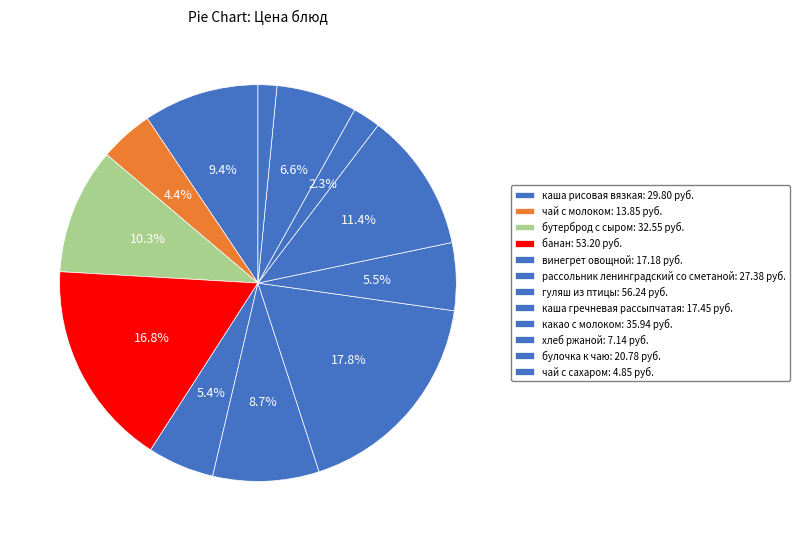

How many slices are in this pie chart?

12